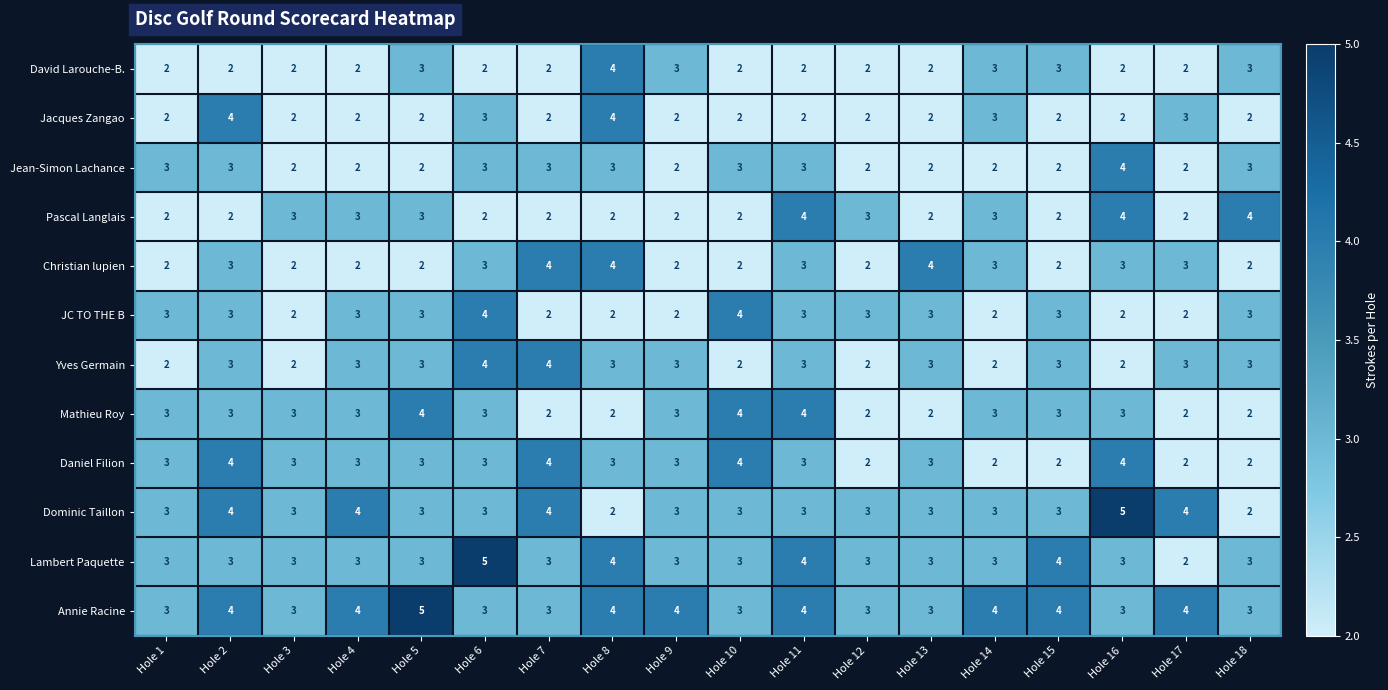

What is the greatest value displayed?

5